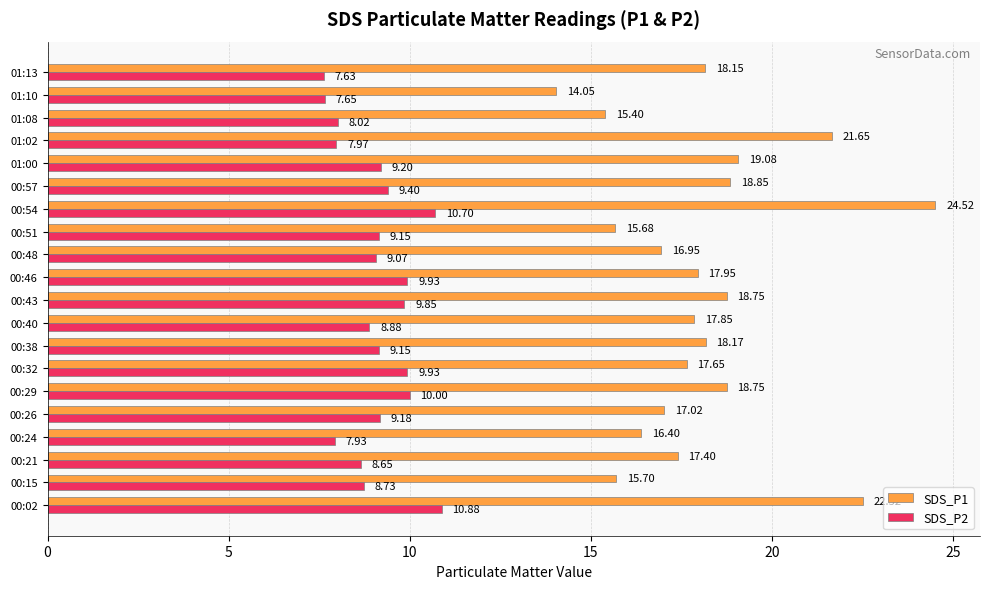

What are all the series names shown in the legend?

SDS_P1, SDS_P2